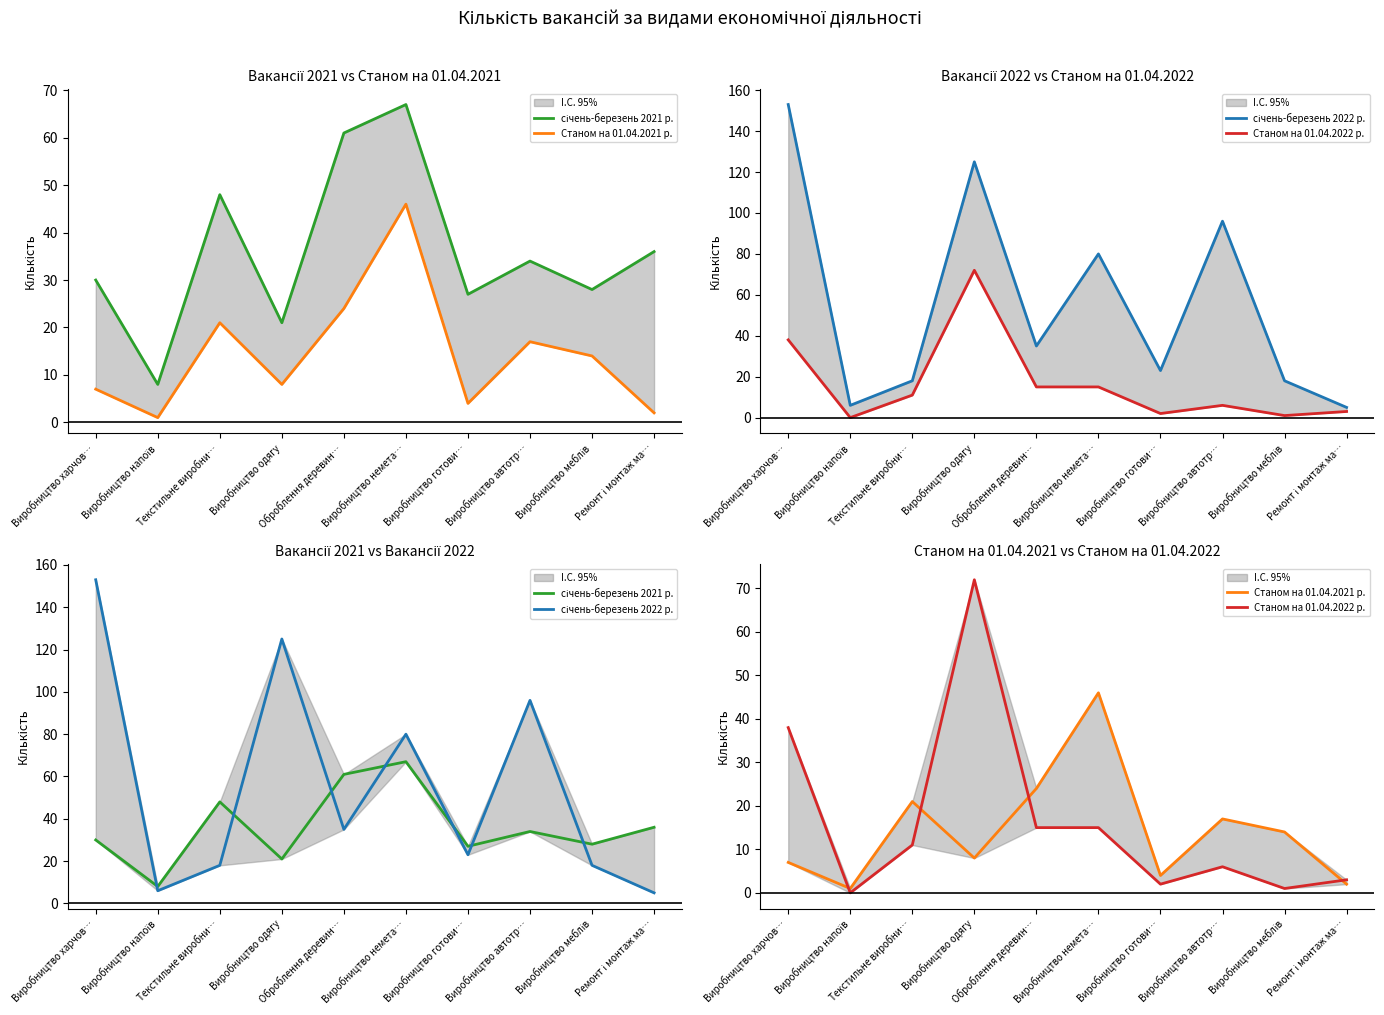

What is the difference between the second highest and minimum values in the січень-березень 2021 р. series?

53